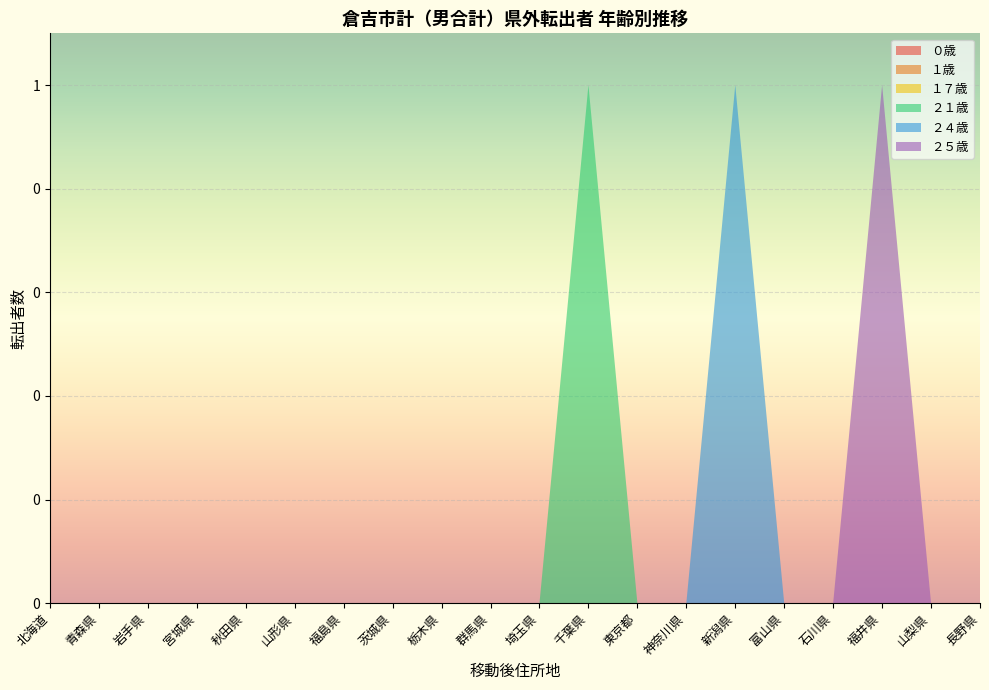

Reading right to left, what are all the values shown in this chart?

０歳: 長野県=0	山梨県=0	福井県=0	石川県=0	富山県=0	新潟県=0	神奈川県=0	東京都=0	千葉県=0	埼玉県=0	群馬県=0	栃木県=0	茨城県=0	福島県=0	山形県=0	秋田県=0	宮城県=0	岩手県=0	青森県=0	北海道=0
１歳: 長野県=0	山梨県=0	福井県=0	石川県=0	富山県=0	新潟県=0	神奈川県=0	東京都=0	千葉県=0	埼玉県=0	群馬県=0	栃木県=0	茨城県=0	福島県=0	山形県=0	秋田県=0	宮城県=0	岩手県=0	青森県=0	北海道=0
１７歳: 長野県=0	山梨県=0	福井県=0	石川県=0	富山県=0	新潟県=0	神奈川県=0	東京都=0	千葉県=0	埼玉県=0	群馬県=0	栃木県=0	茨城県=0	福島県=0	山形県=0	秋田県=0	宮城県=0	岩手県=0	青森県=0	北海道=0
２１歳: 長野県=0	山梨県=0	福井県=0	石川県=0	富山県=0	新潟県=0	神奈川県=0	東京都=0	千葉県=1	埼玉県=0	群馬県=0	栃木県=0	茨城県=0	福島県=0	山形県=0	秋田県=0	宮城県=0	岩手県=0	青森県=0	北海道=0
２４歳: 長野県=0	山梨県=0	福井県=0	石川県=0	富山県=0	新潟県=1	神奈川県=0	東京都=0	千葉県=0	埼玉県=0	群馬県=0	栃木県=0	茨城県=0	福島県=0	山形県=0	秋田県=0	宮城県=0	岩手県=0	青森県=0	北海道=0
２５歳: 長野県=0	山梨県=0	福井県=1	石川県=0	富山県=0	新潟県=0	神奈川県=0	東京都=0	千葉県=0	埼玉県=0	群馬県=0	栃木県=0	茨城県=0	福島県=0	山形県=0	秋田県=0	宮城県=0	岩手県=0	青森県=0	北海道=0